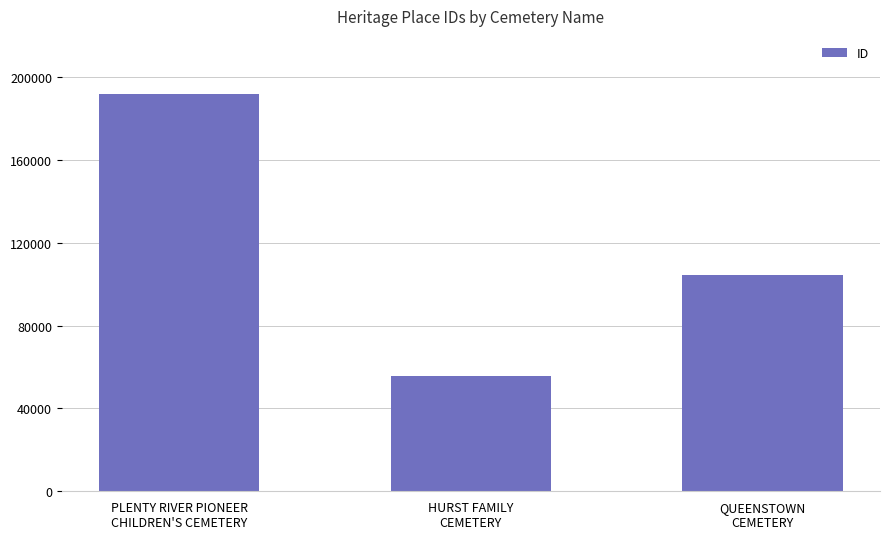

Is it true that the value at HURST FAMILY
CEMETERY is 55819?

True